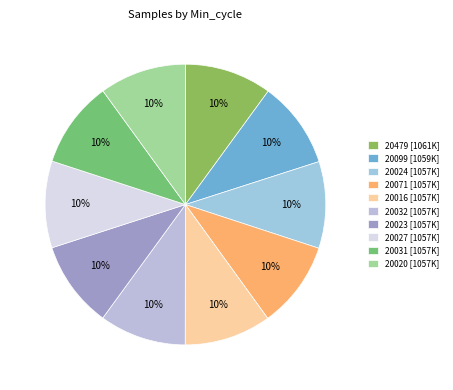

How many segments does this pie chart have?

10